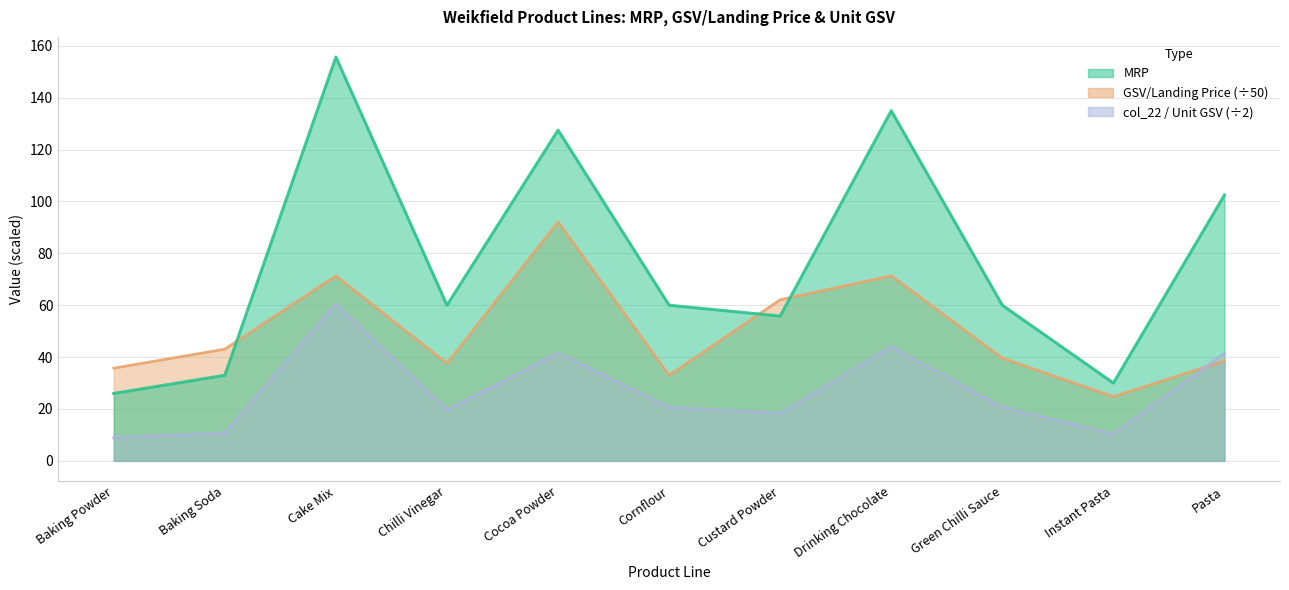

Is the value of MRP at Cake Mix greater than the value of GSV/Landing Price at Cornflour?

Yes